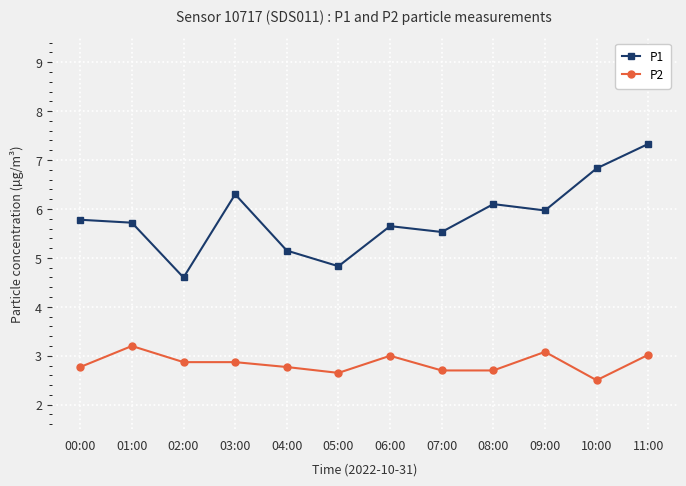

Which series changed the most between 02:00 and 10:00?

P1